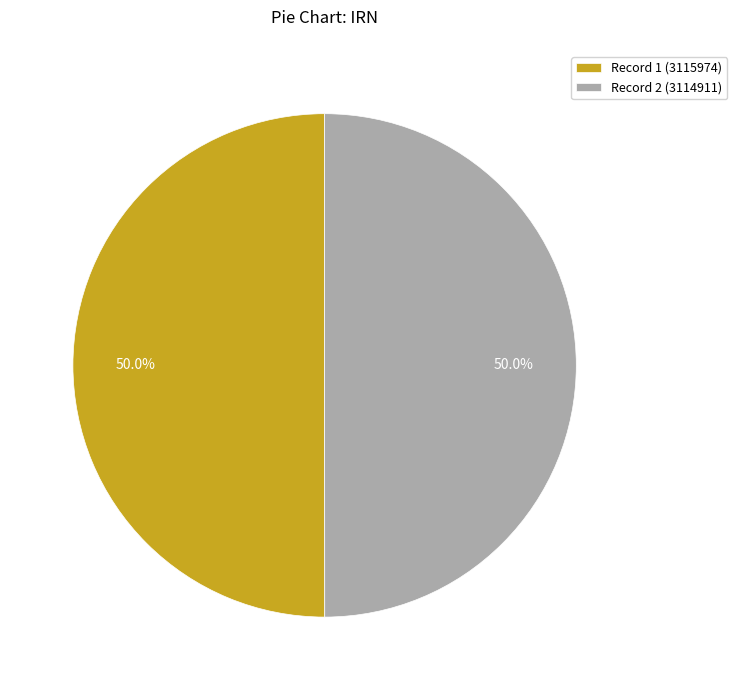

Do Record 2 (3114911) and Record 1 (3115974) together represent more than half of the pie?

Yes